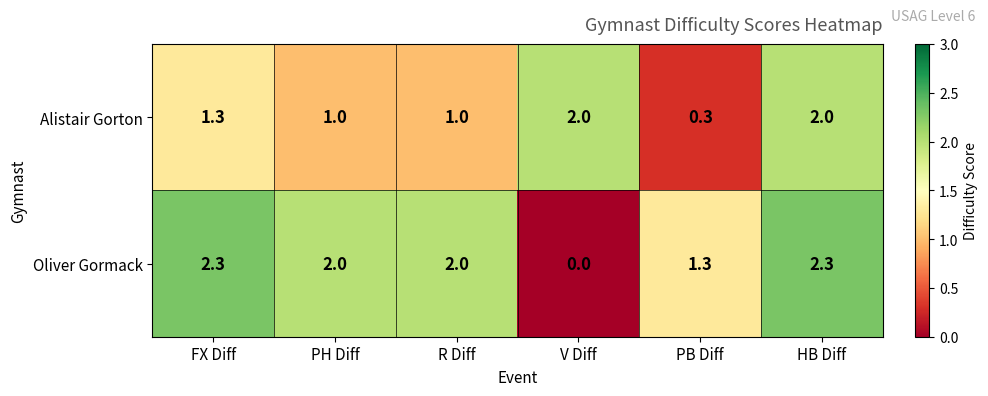

At which label does Oliver Gormack first exceed 2?

FX Diff